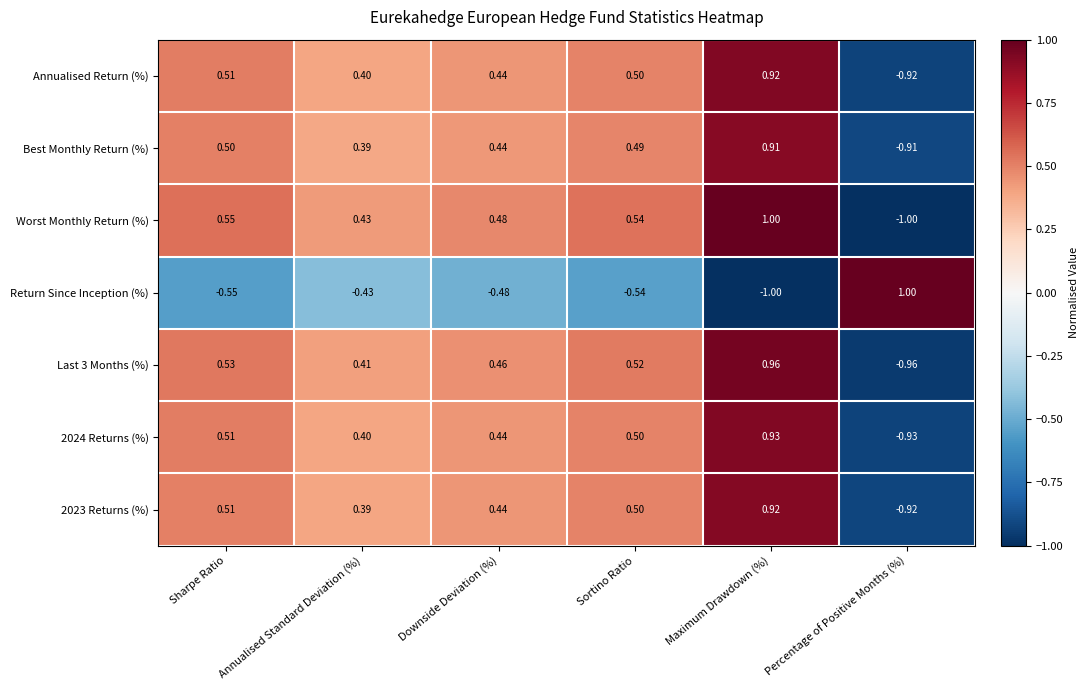

Where is Return Since Inception (%) nearest to the value 0?

Annualised Standard Deviation (%)